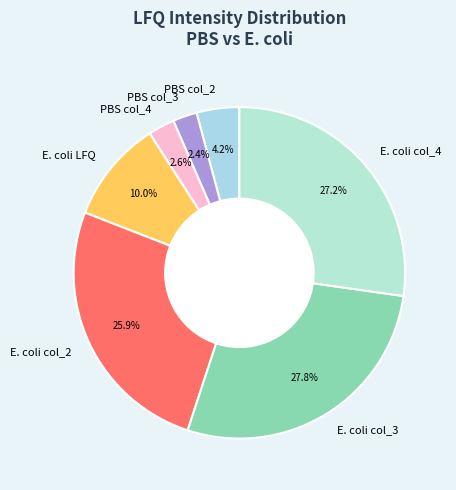

Which has a higher value, E. coli col_2 or PBS col_2?

E. coli col_2